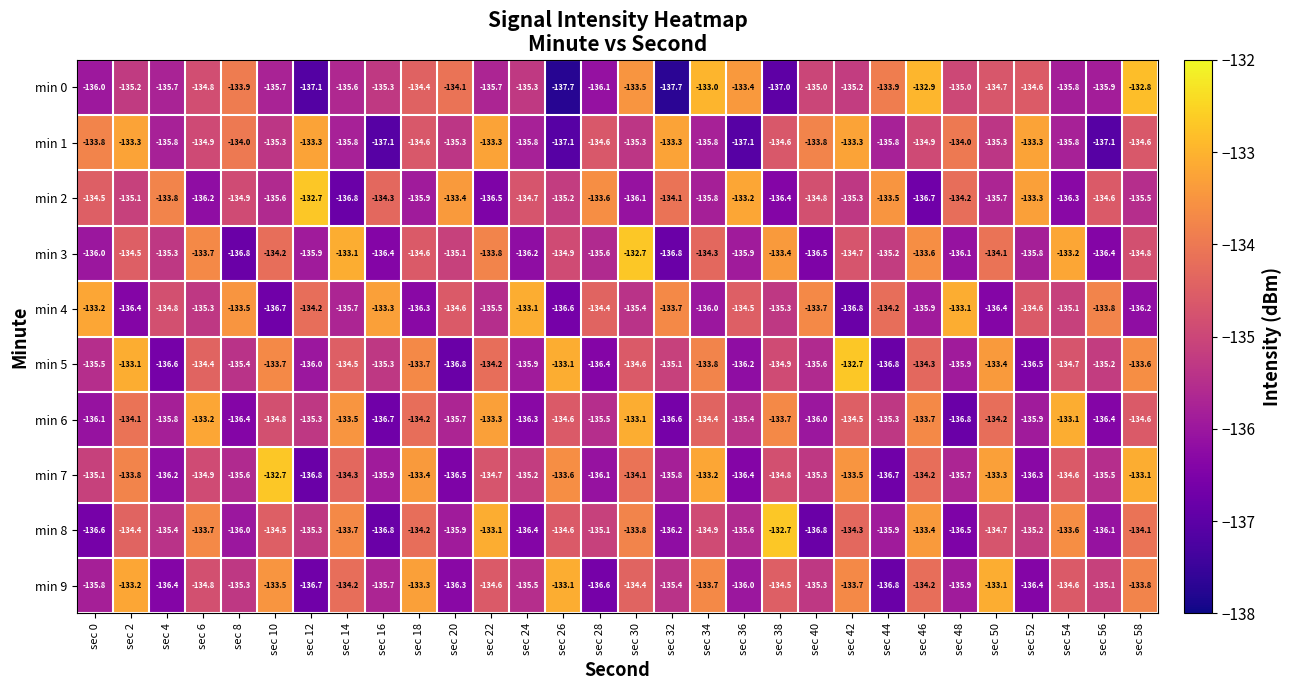

At which label does min 8 first exceed -134?

sec 6